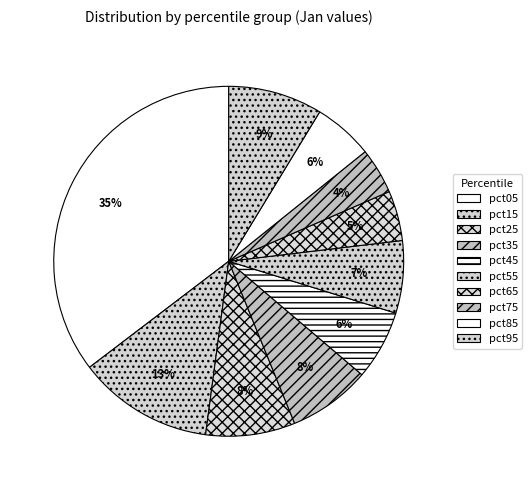

Which category has the smallest portion of the pie?

pct75